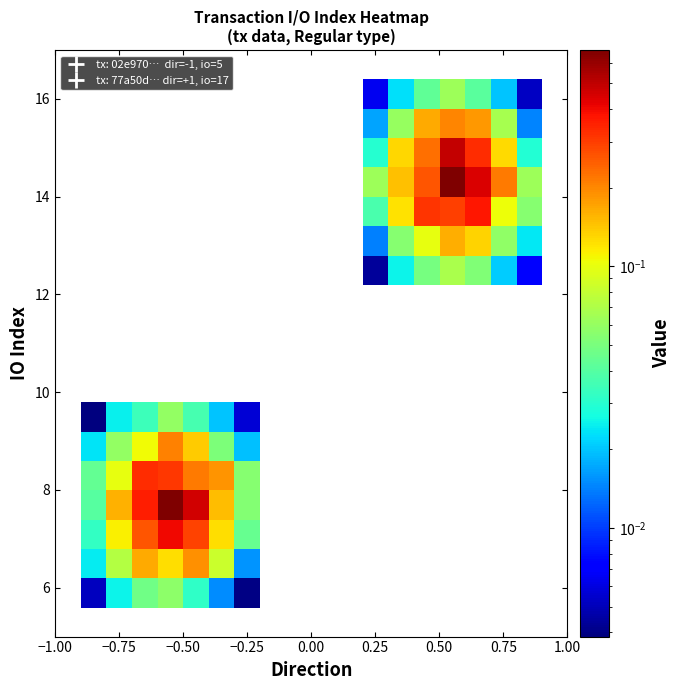

At how many categories does at least one series exceed 0?

14